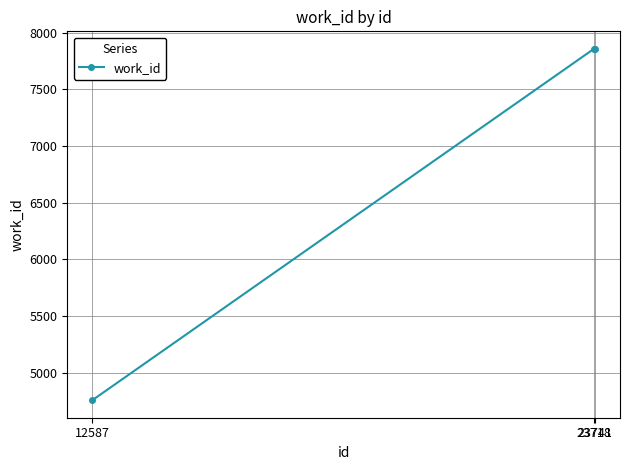

How many values are between 4757 and 7856?

3